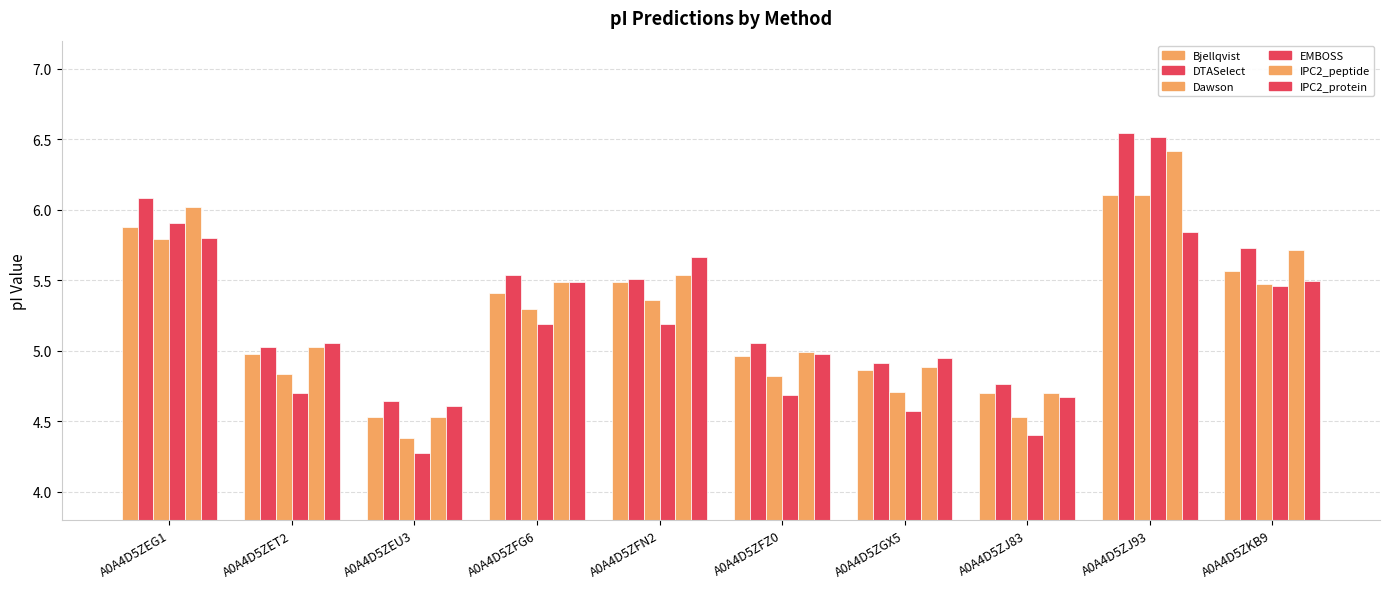

What is the value of the DTASelect bar at the 7th from the left?

4.9